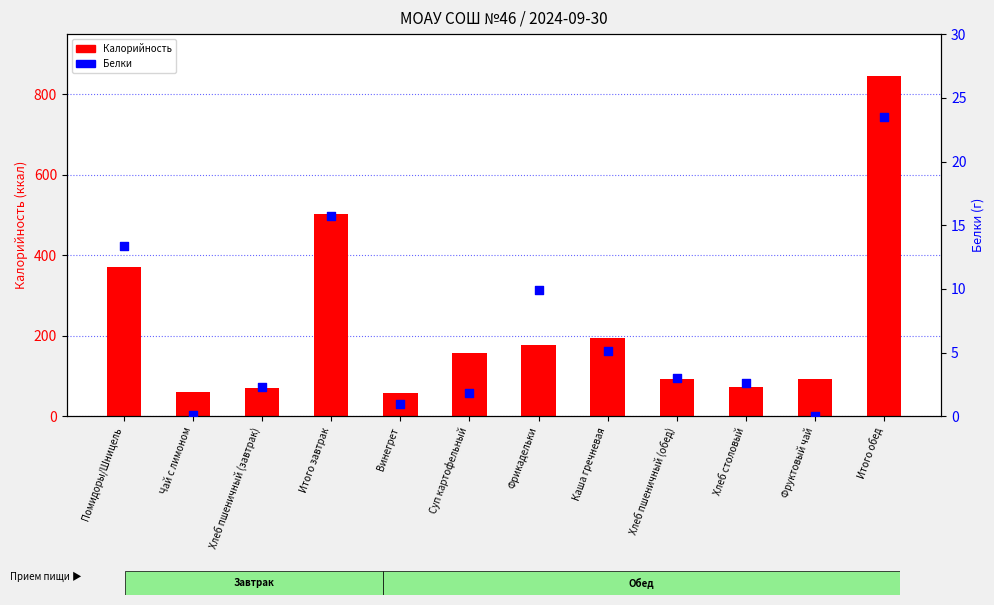

At how many categories does at least one series exceed 508?

1